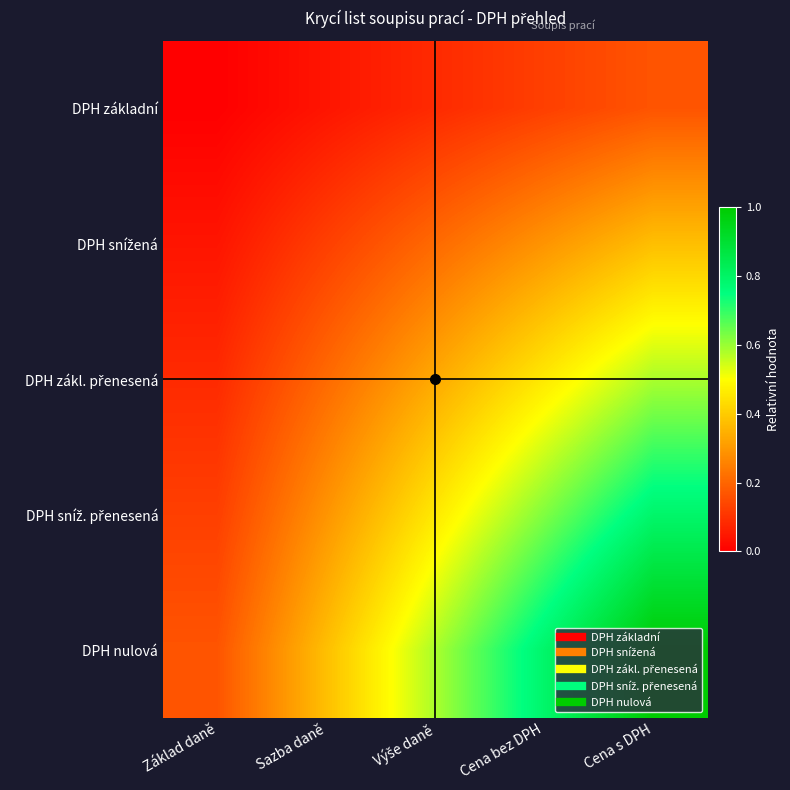

What is the maximum value shown in the chart?

1.0